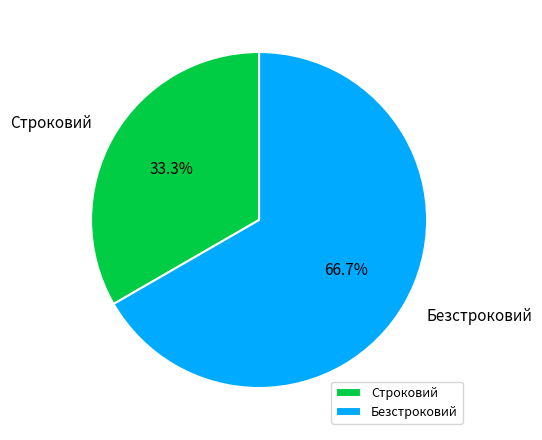

To the nearest percent, what is the difference between the largest and smallest slice percentages?

33%